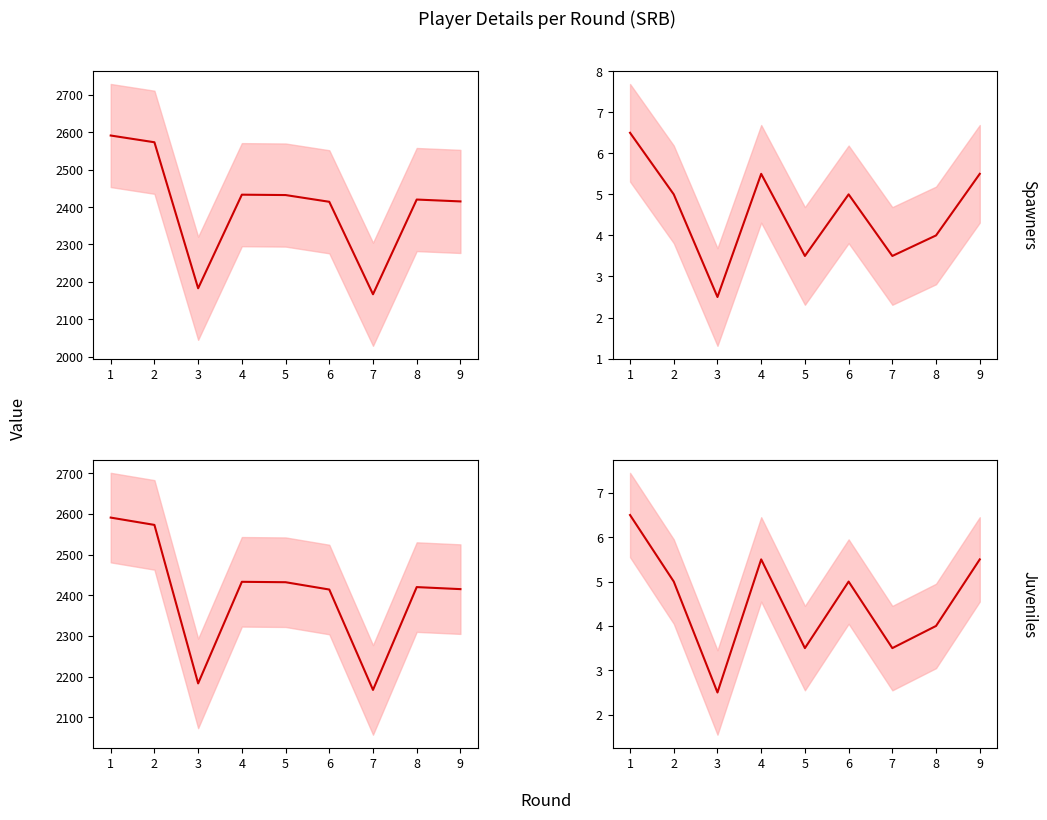

How many values in the Spawners series exceed 5?

3